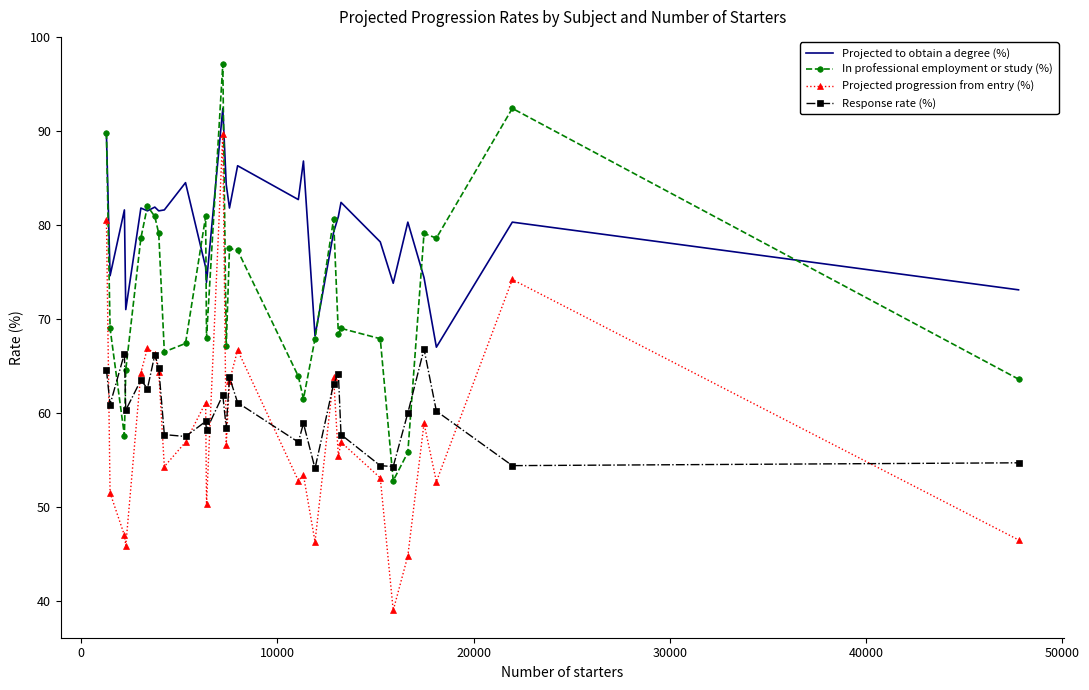

In Projected to obtain a degree (%), how many points are higher than both neighbors (excluding endpoints)?

10